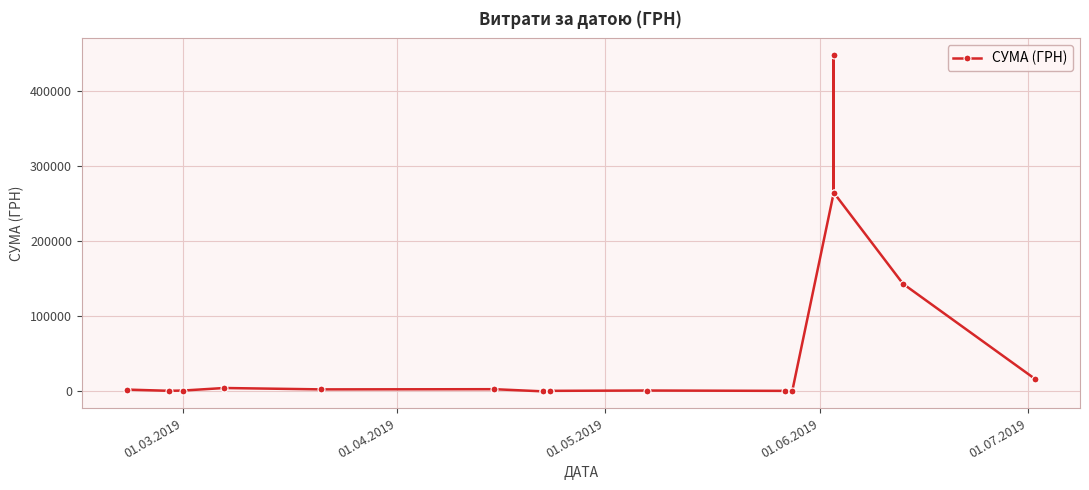

What position from the left is 01.07.2019?

5